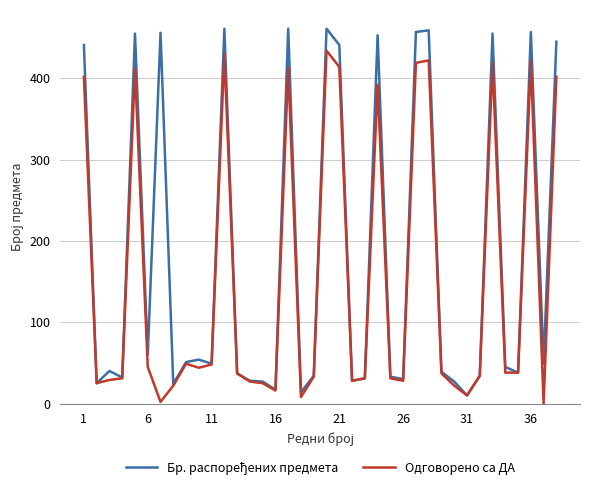

Does the chart display data point markers on the line(s)?

No